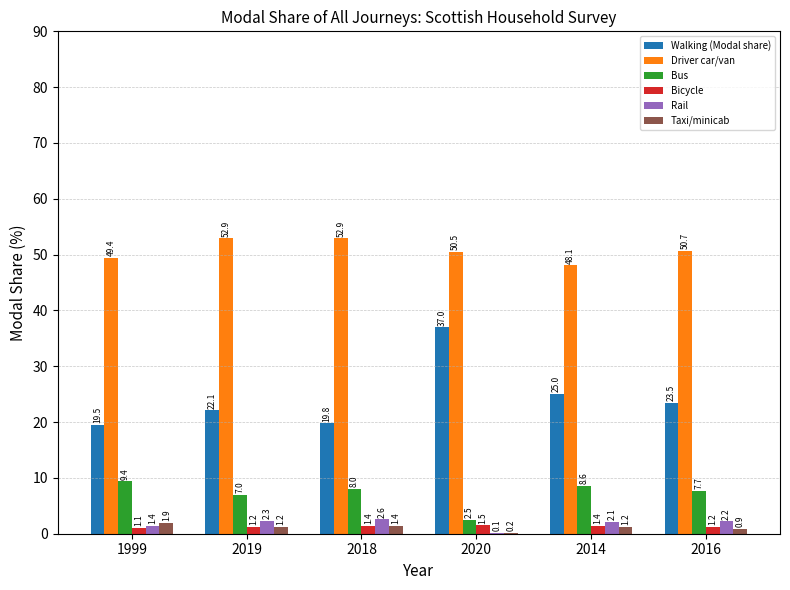

Is it true that Bus equals 2.9 at 2016?

False